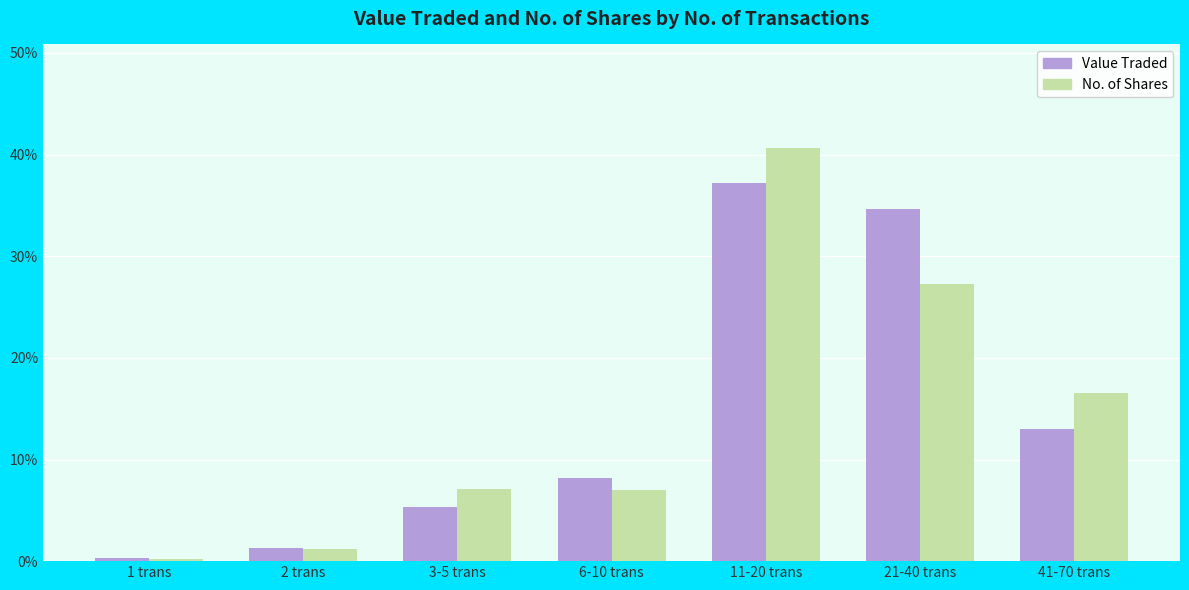

Which series has the largest range (max minus min)?

No. of Shares